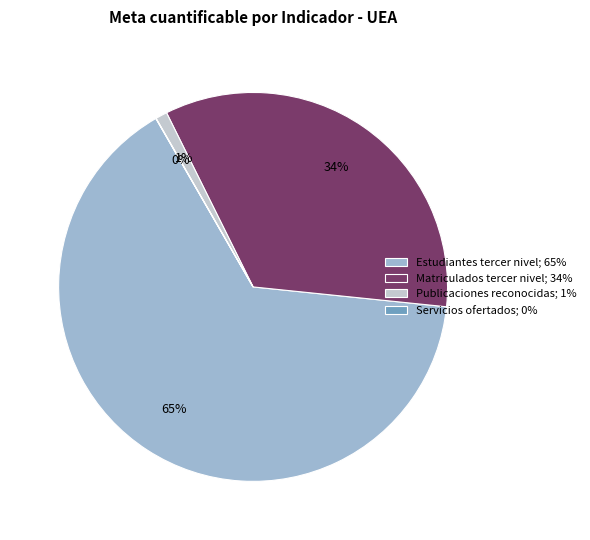

Does Estudiantes tercer nivel; 65% represent more than half of the total?

Yes